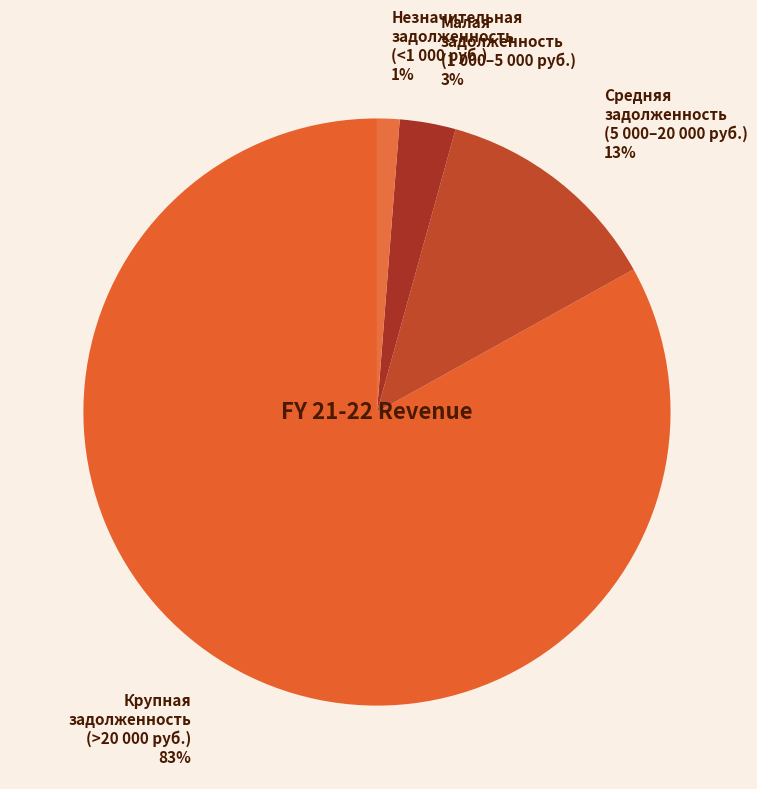

Between Малая задолженность (1 000–5 000 руб.) and Крупная задолженность (>20 000 руб.), which is larger?

Крупная задолженность (>20 000 руб.)